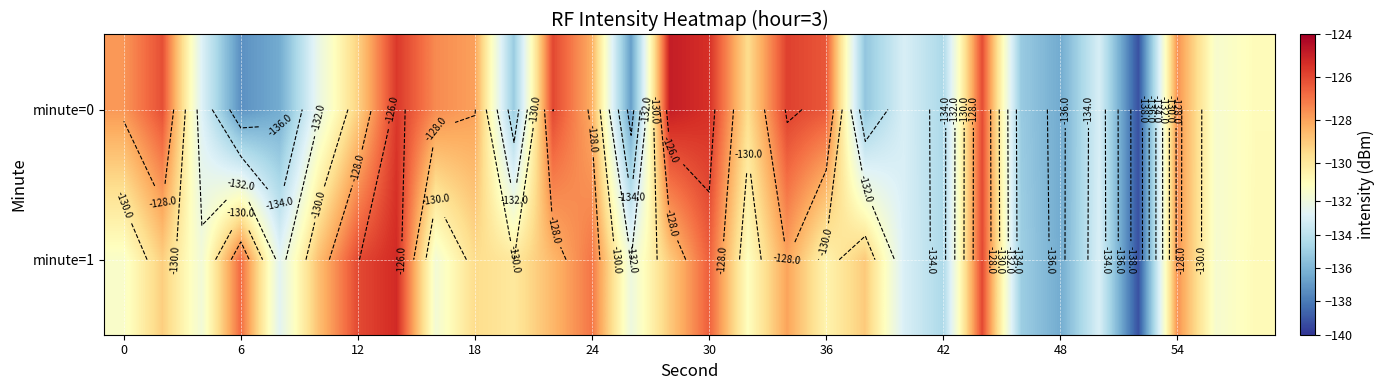

Which series has the widest spread of values?

row_0